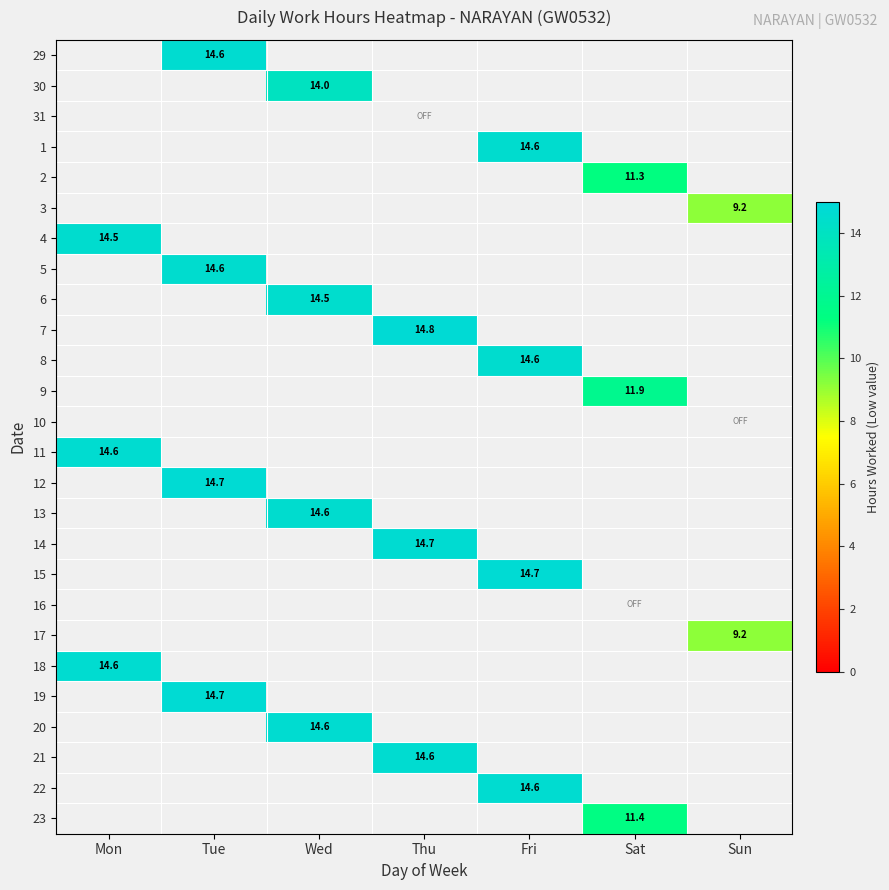

The 19 series shows 10.2 at Tue. True or false?

False